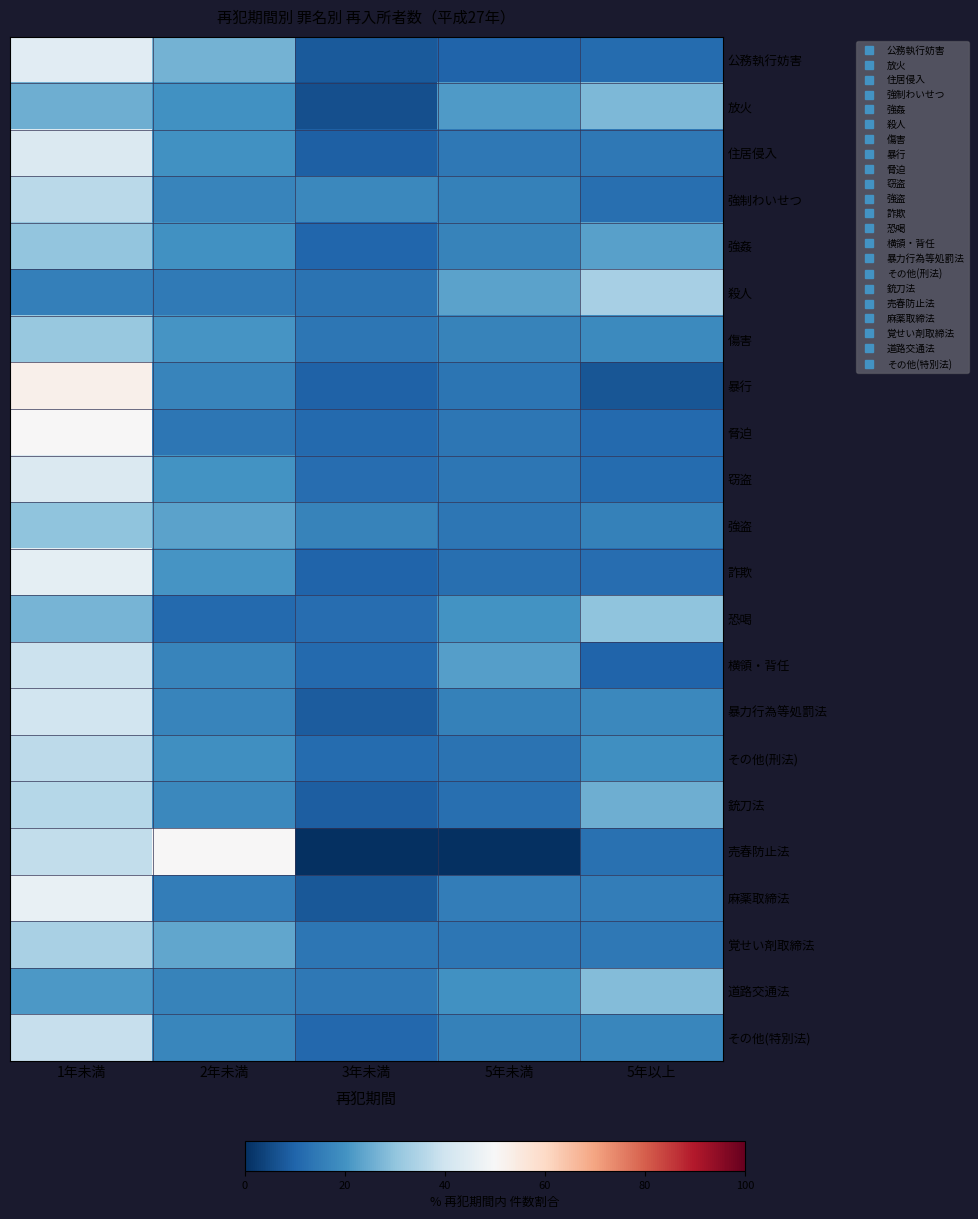

Between 2年未満 and 3年未満, which series saw the biggest shift?

売春防止法